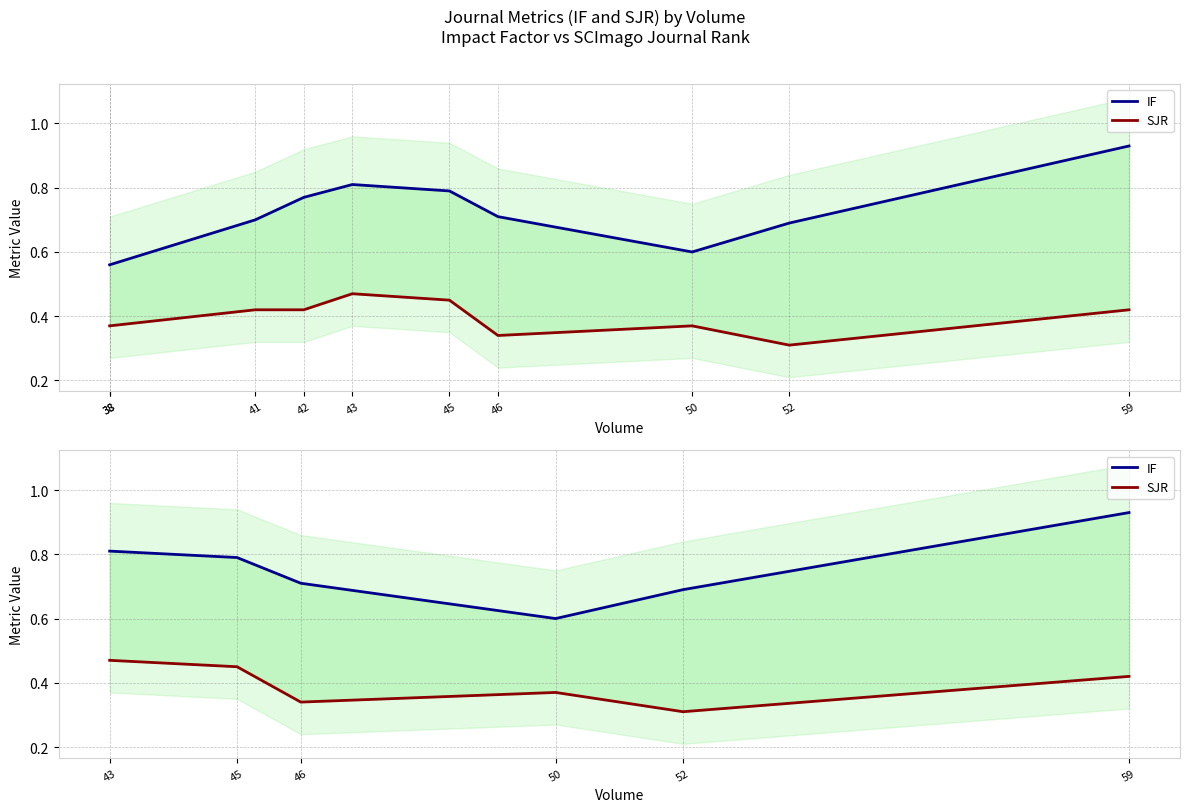

Count the number of data series in this chart.

2